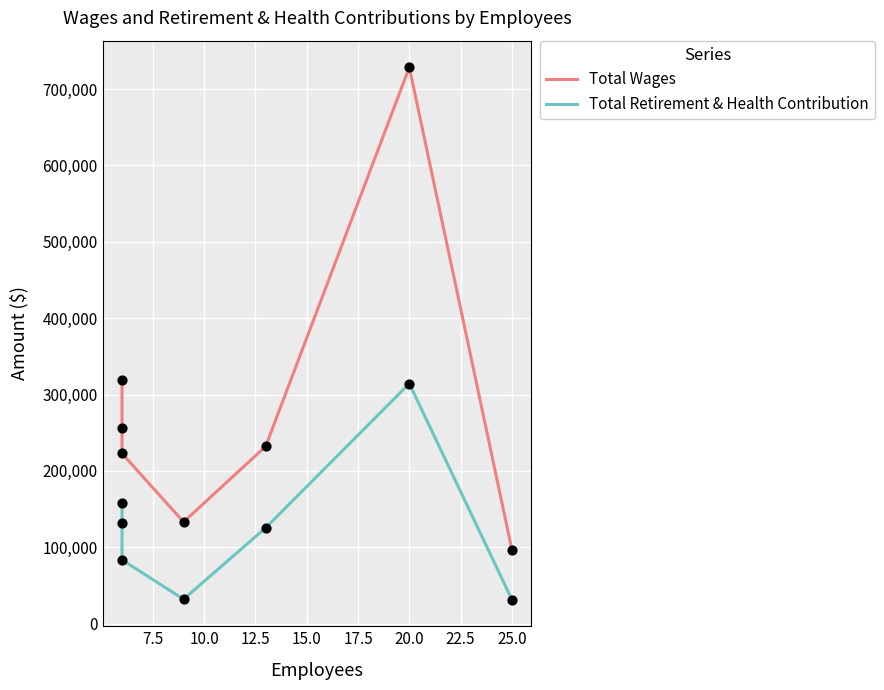

Which series contains the highest Y value?

Total Wages